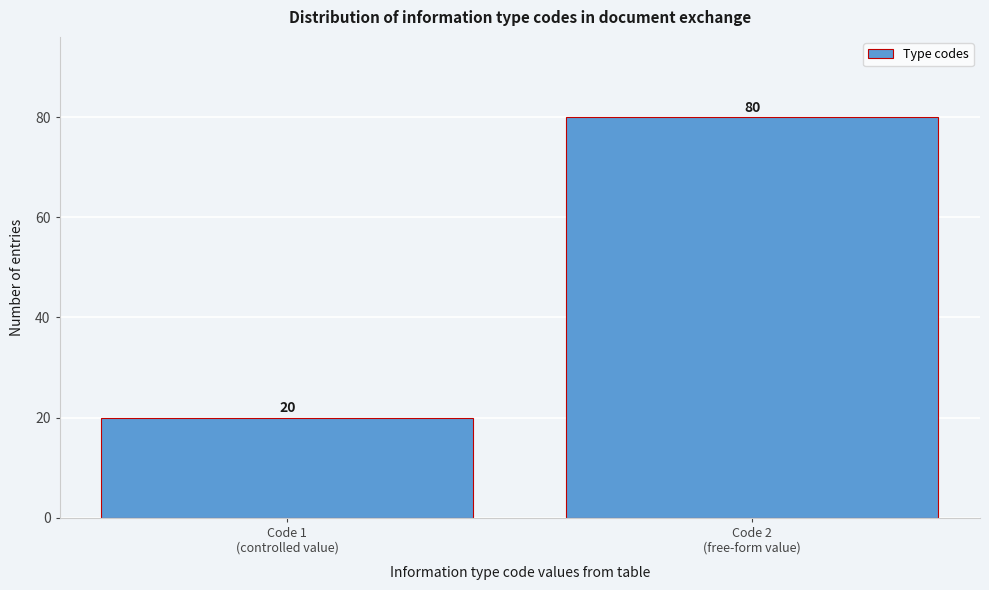

Reading right to left, transcribe all the data shown in this chart.

80	20